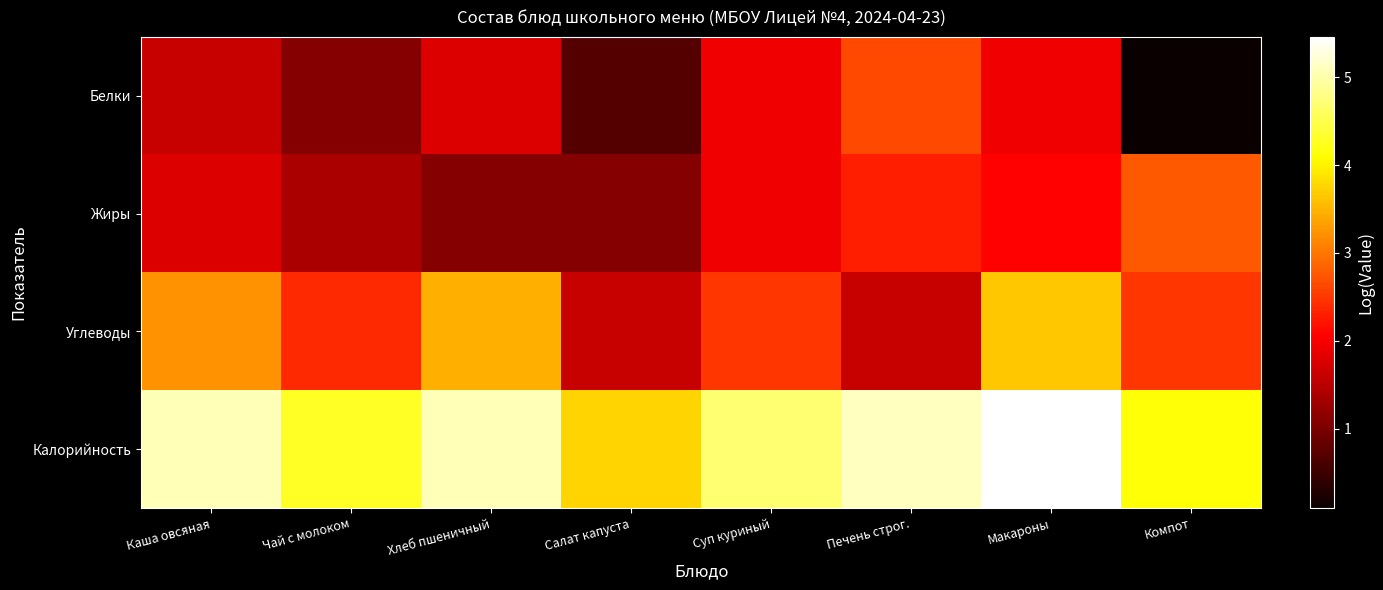

How many categories are shown in the chart?

8